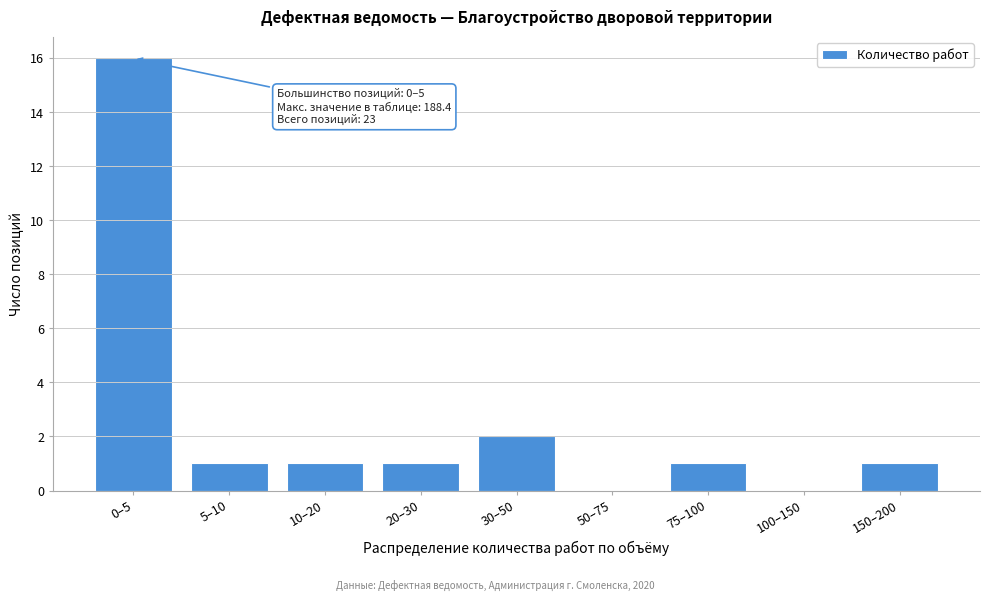

Reading left to right, list all the values displayed in this chart.

0–5=16	5–10=1	10–20=1	20–30=1	30–50=2	50–75=0	75–100=1	100–150=0	150–200=1